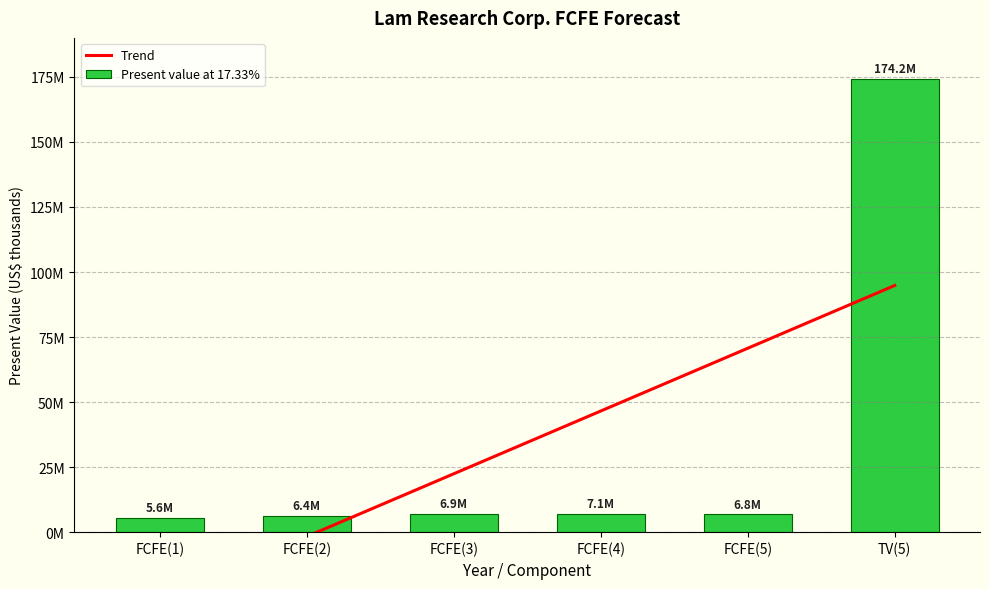

Rank the categories by value from lowest to highest.

FCFE(1), FCFE(2), FCFE(5), FCFE(3), FCFE(4), TV(5)